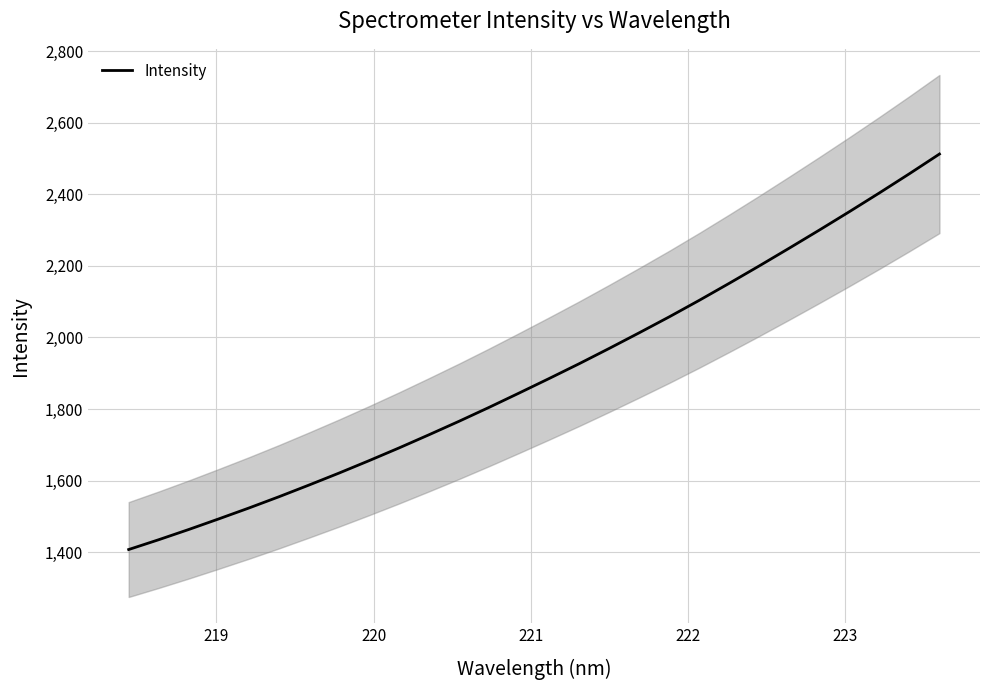

What is the maximum value for Intensity?

2512.7